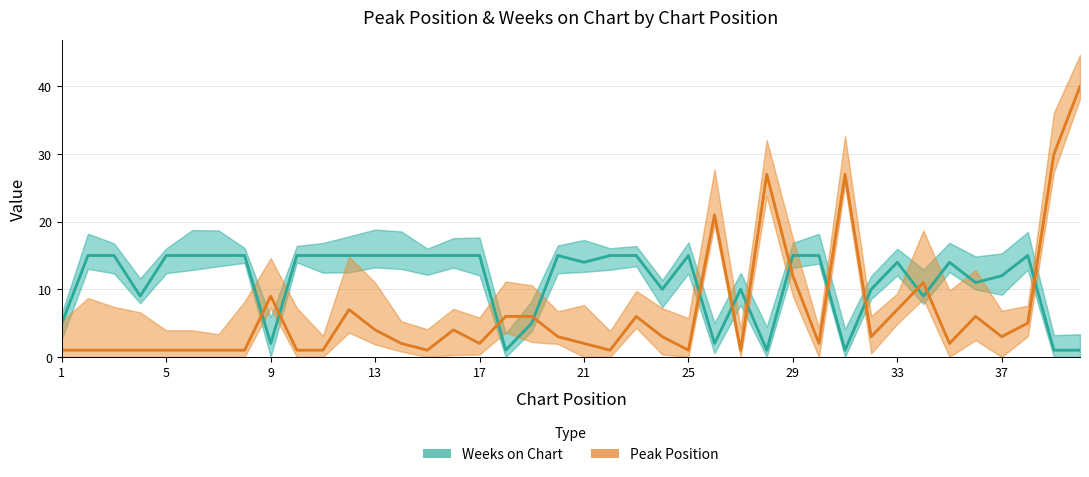

At how many categories does at least one series exceed 7?

37